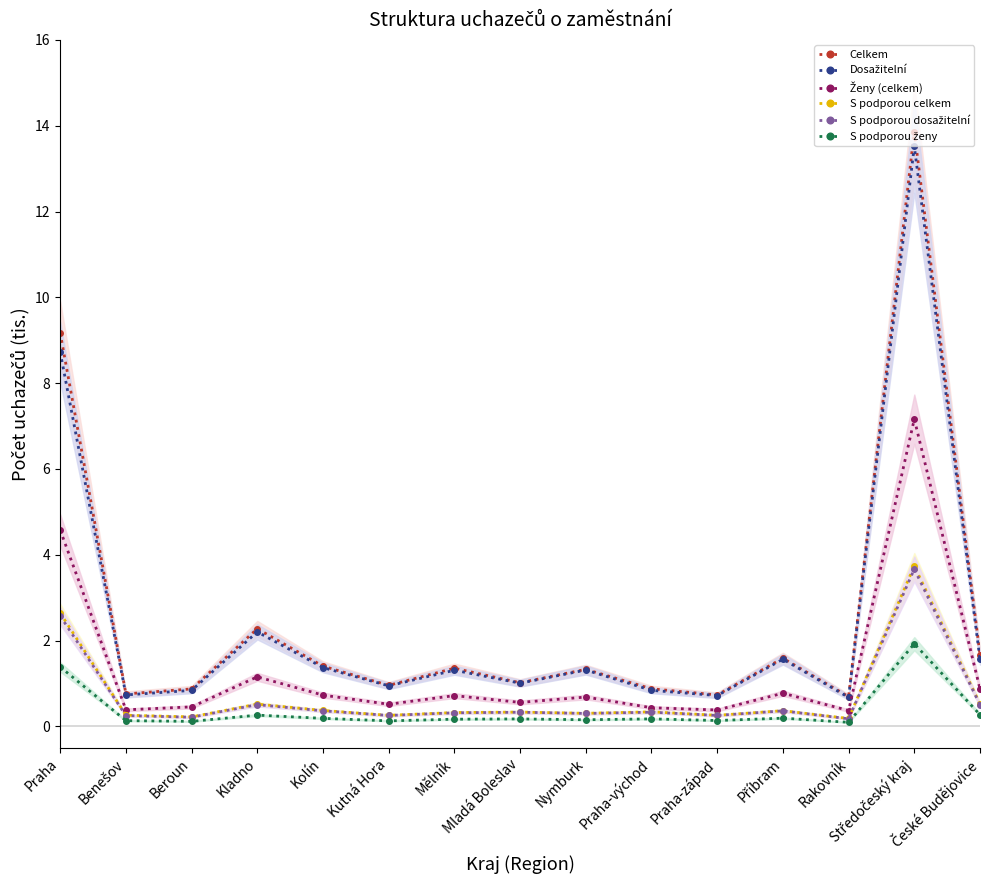

True or false: Celkem and S podporou ženy intersect in this chart.

False